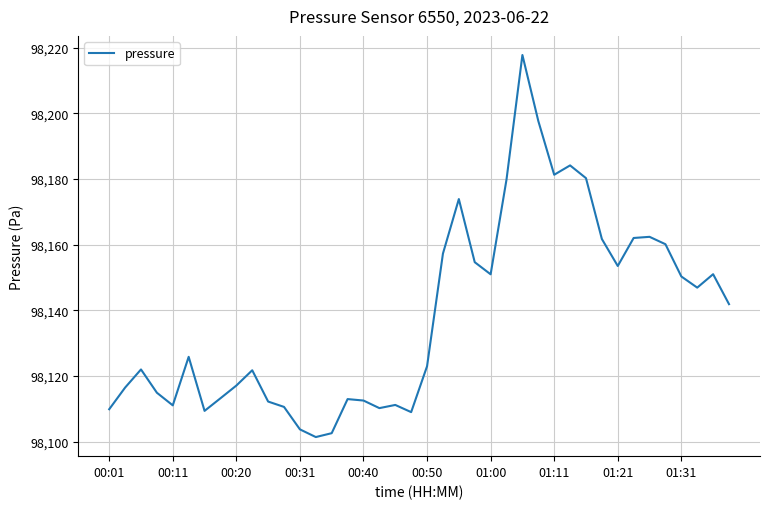

What is the difference between the maximum and second lowest values?

115.2